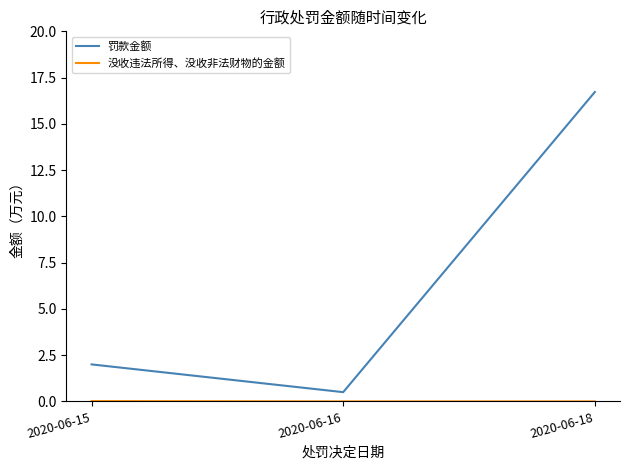

At which label does 罚款金额 reach its minimum?

2020-06-16